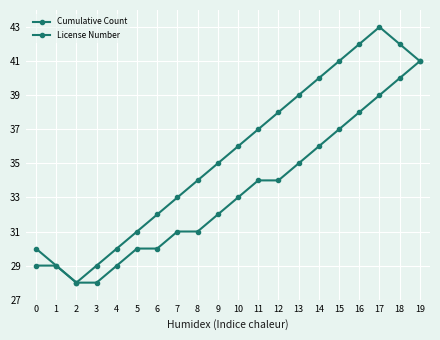

How many series are shown in this chart?

2